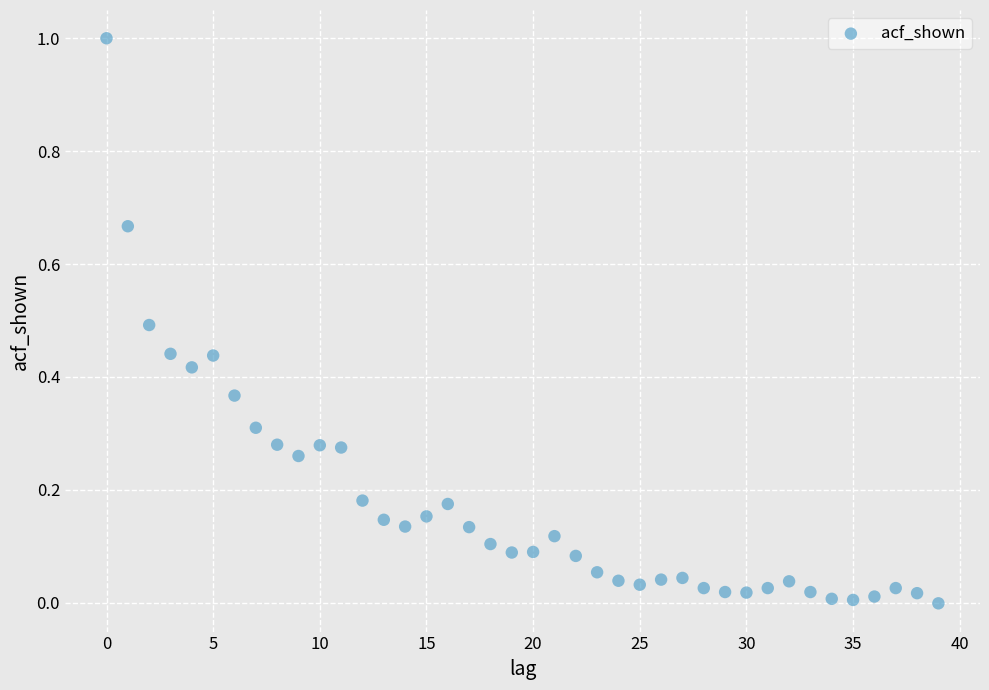

What is the range of Y values (max minus min)?

1.0